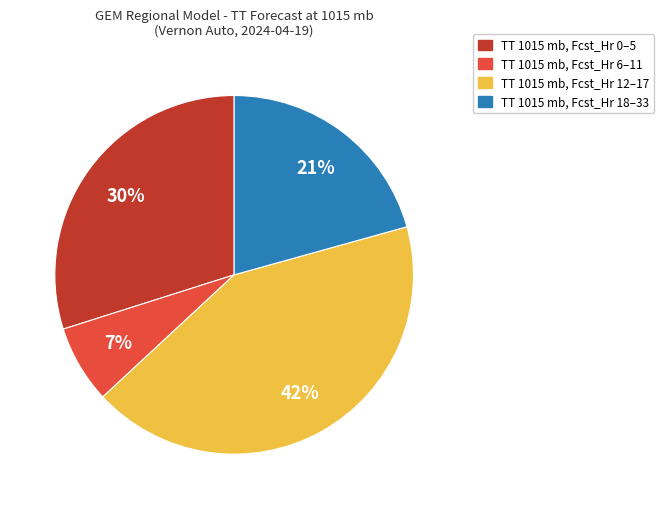

Is there any slice that represents more than half of the pie?

No